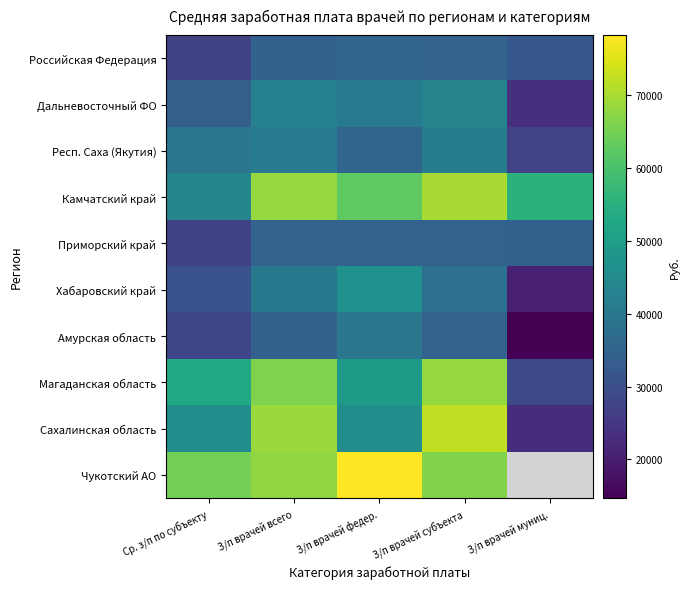

What value does the Респ. Саха (Якутия) series have at Ср. з/п по субъекту?

39825.2